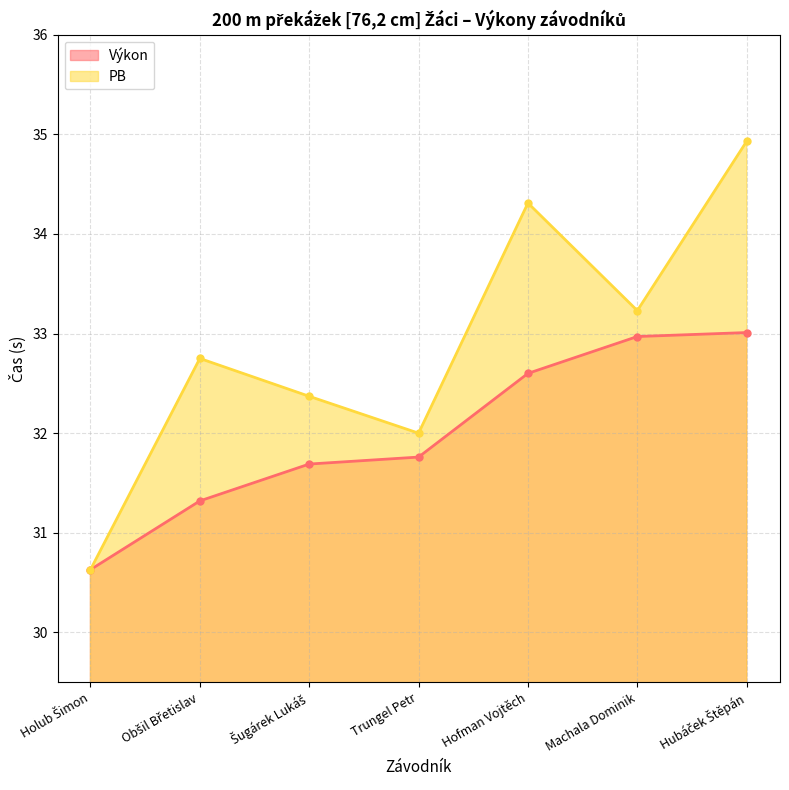

Does the chart have visible grid lines?

Yes